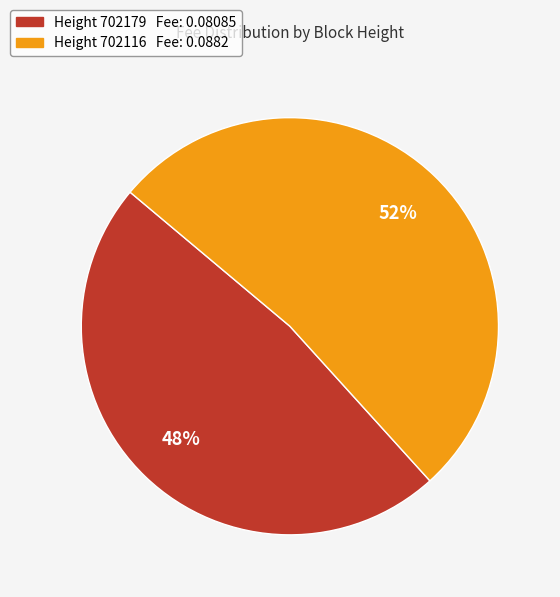

How many segments does this pie chart have?

2